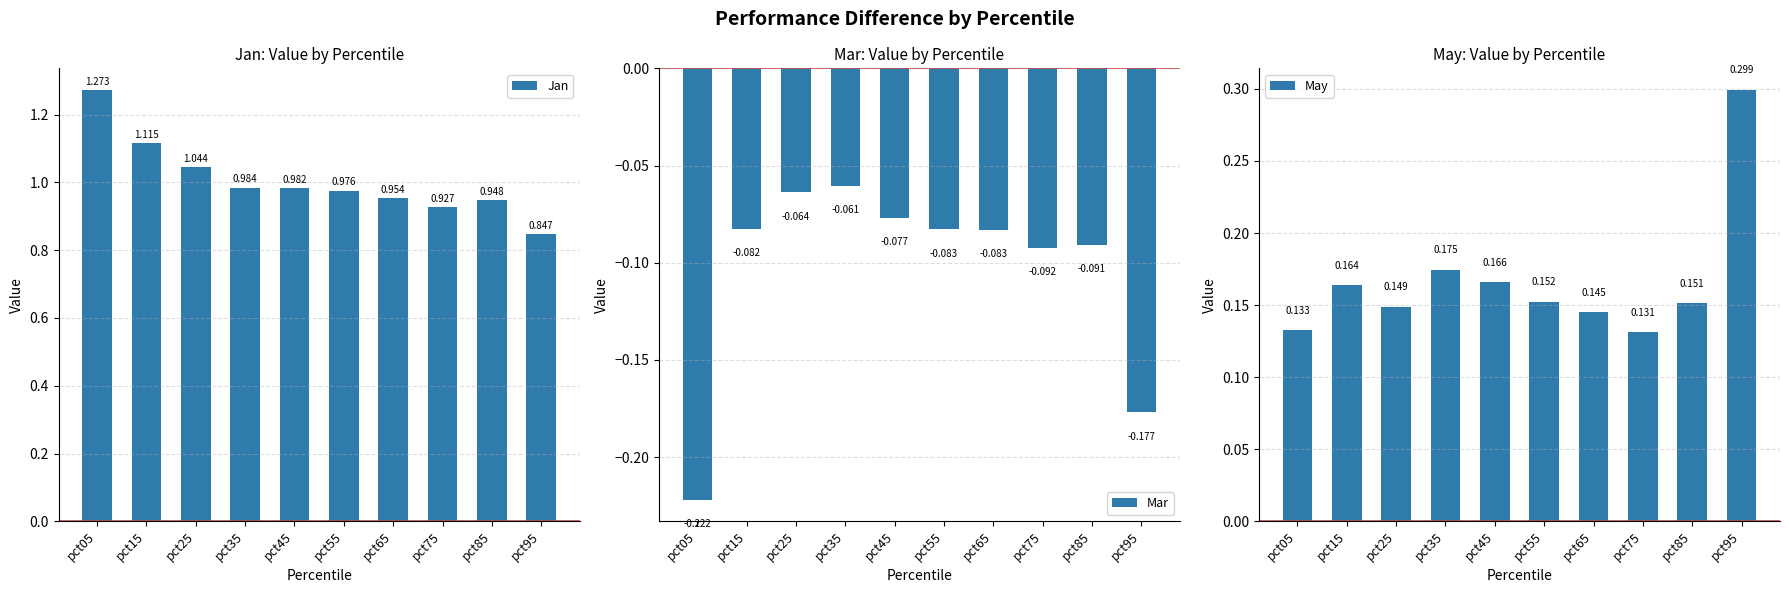

What is the total value across all series at pct85?

1.0